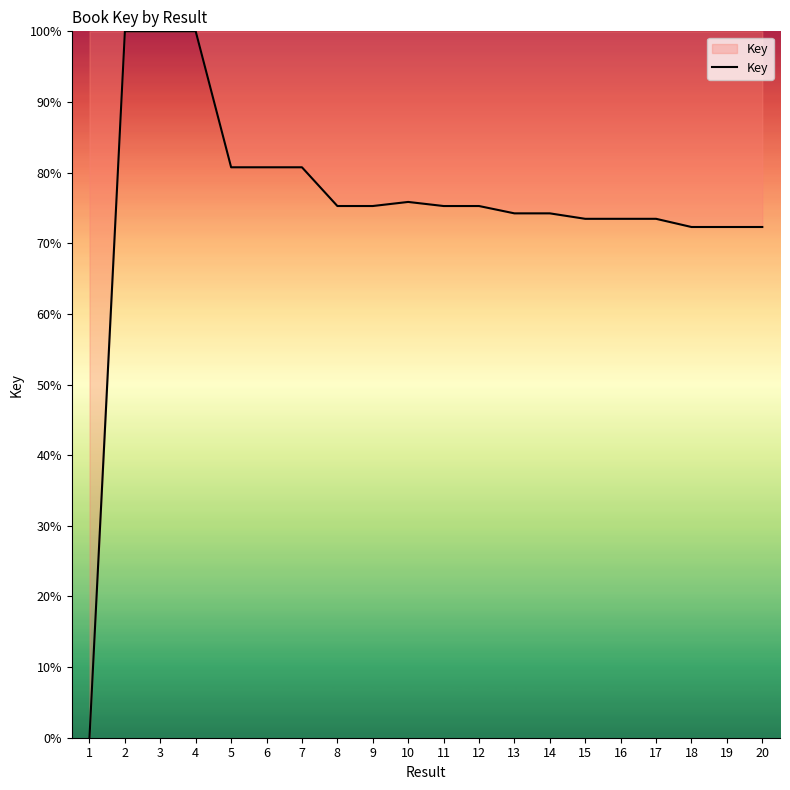

What is the difference between the maximum and minimum values?

100.0